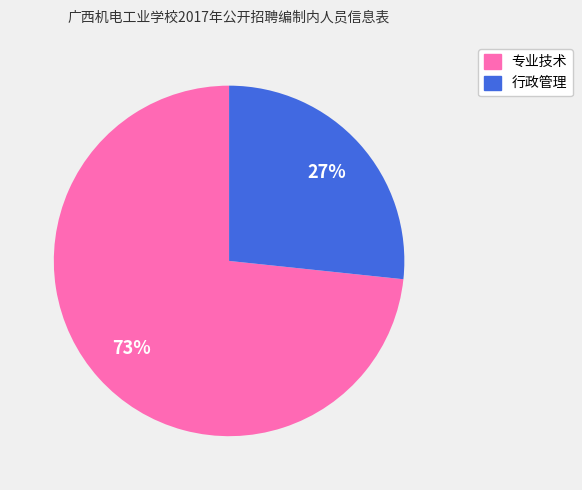

Combined, do 行政管理 and 专业技术 account for over 50%?

Yes